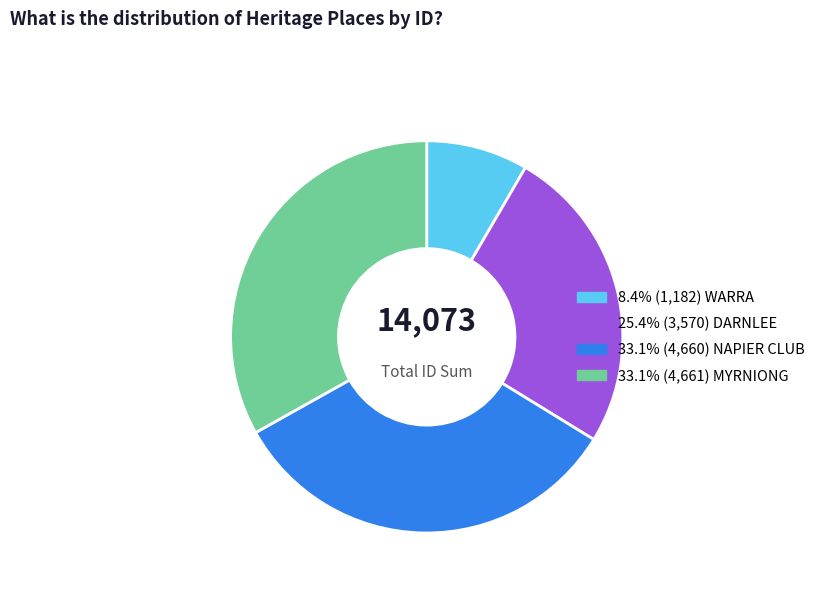

Does any single category account for the majority?

No